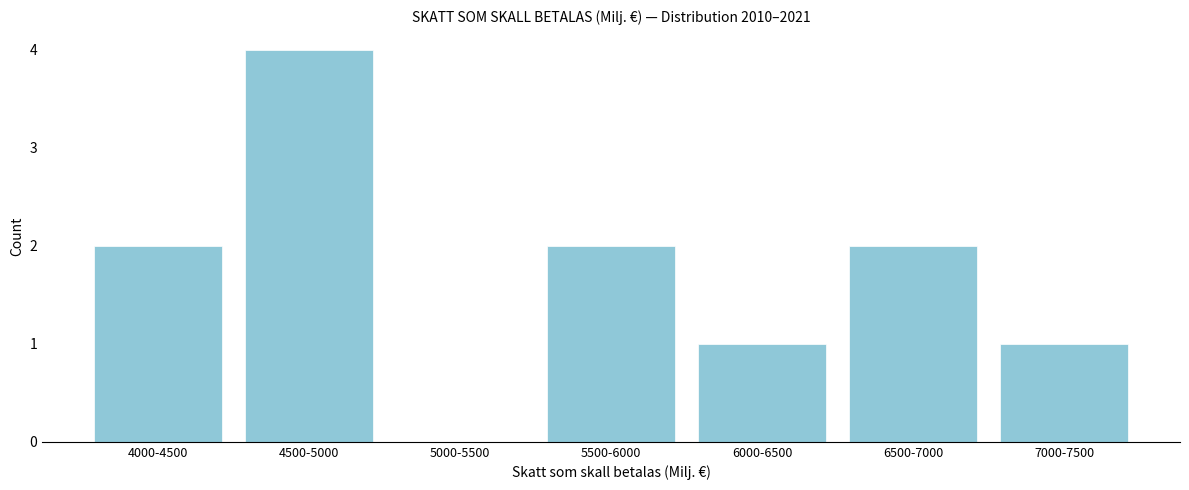

Reading left to right, extract all data points from this chart.

4000-4500=2	4500-5000=4	5000-5500=0	5500-6000=2	6000-6500=1	6500-7000=2	7000-7500=1